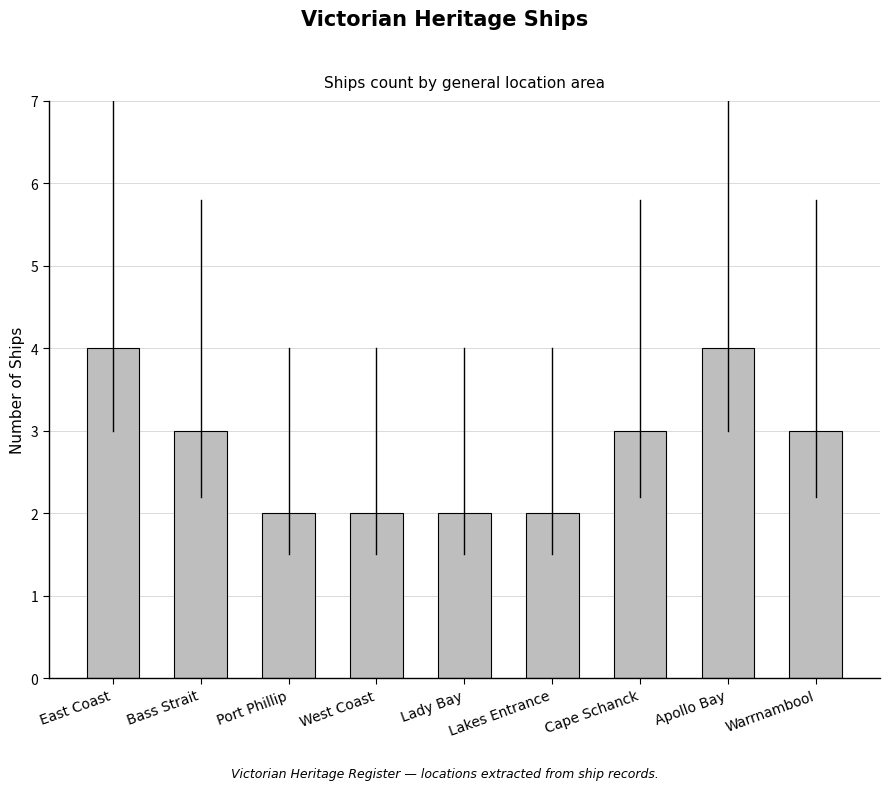

How many series are shown in this chart?

1